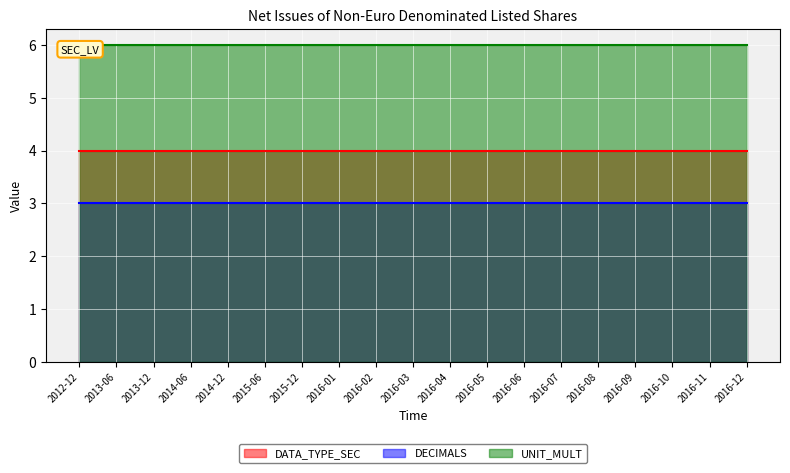

Read the DATA_TYPE_SEC value at 2016-05.

4